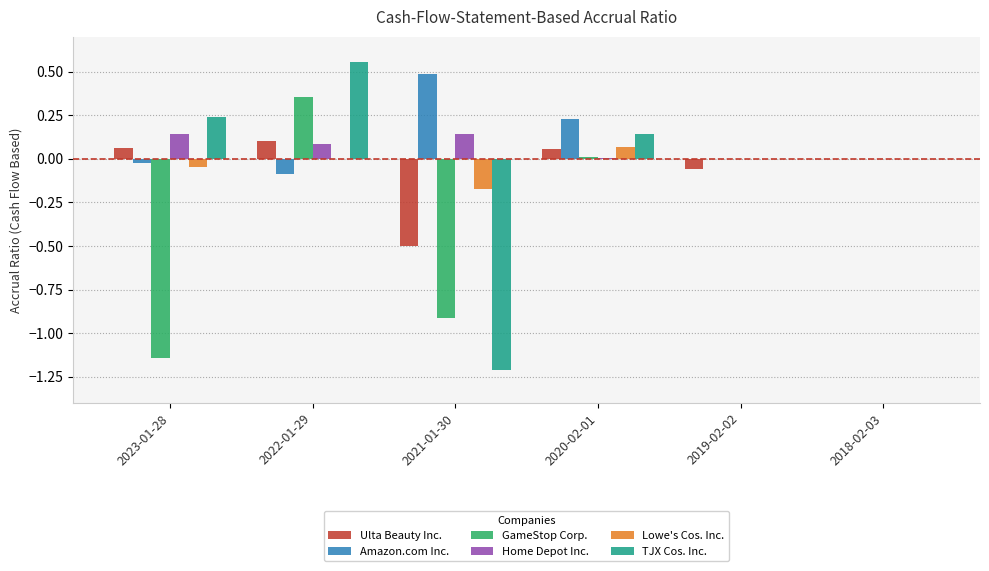

Is the value of Lowe's Cos. Inc. at 2019-02-02 greater than the value of Home Depot Inc. at 2021-01-30?

No